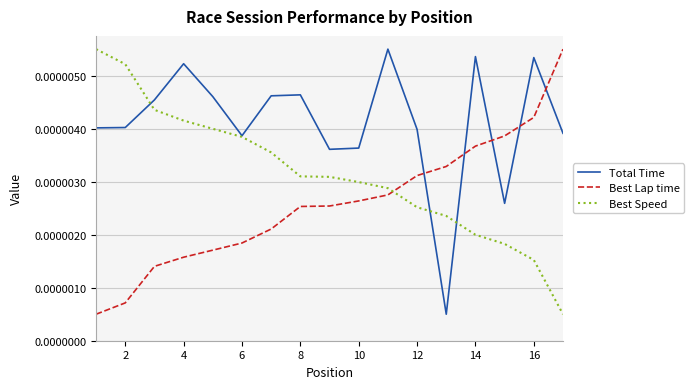

Rank the series by their average value, from lowest to highest.

Best Lap time, Best Speed, Total Time